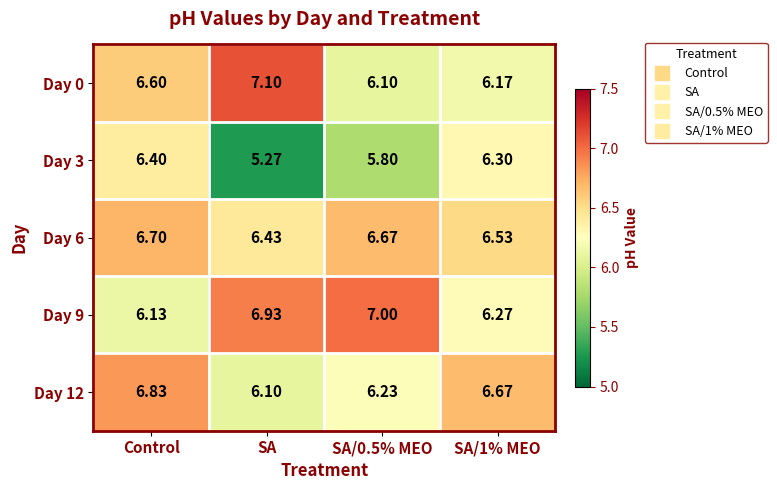

At which category is the sum across all series the highest?

Control